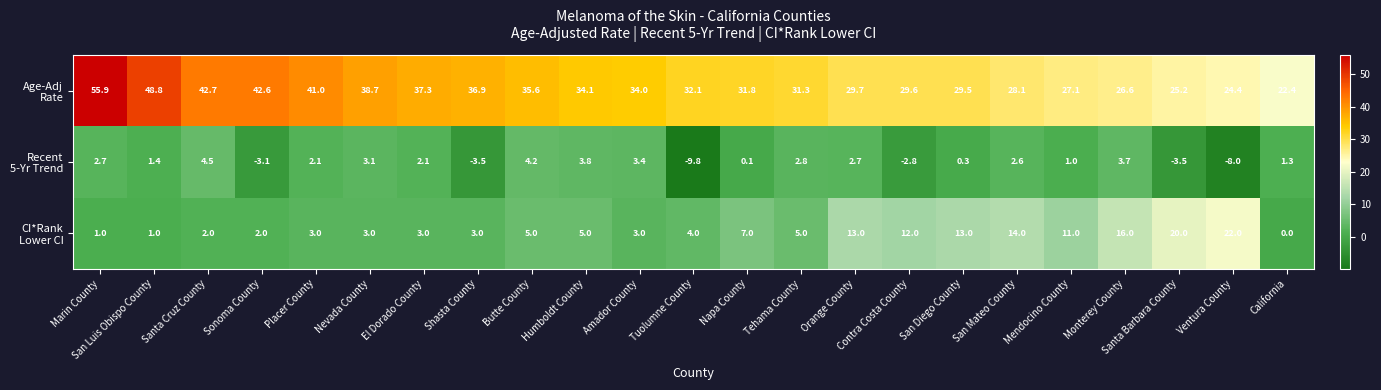

At which category does the chart reach its peak across all series?

Marin County